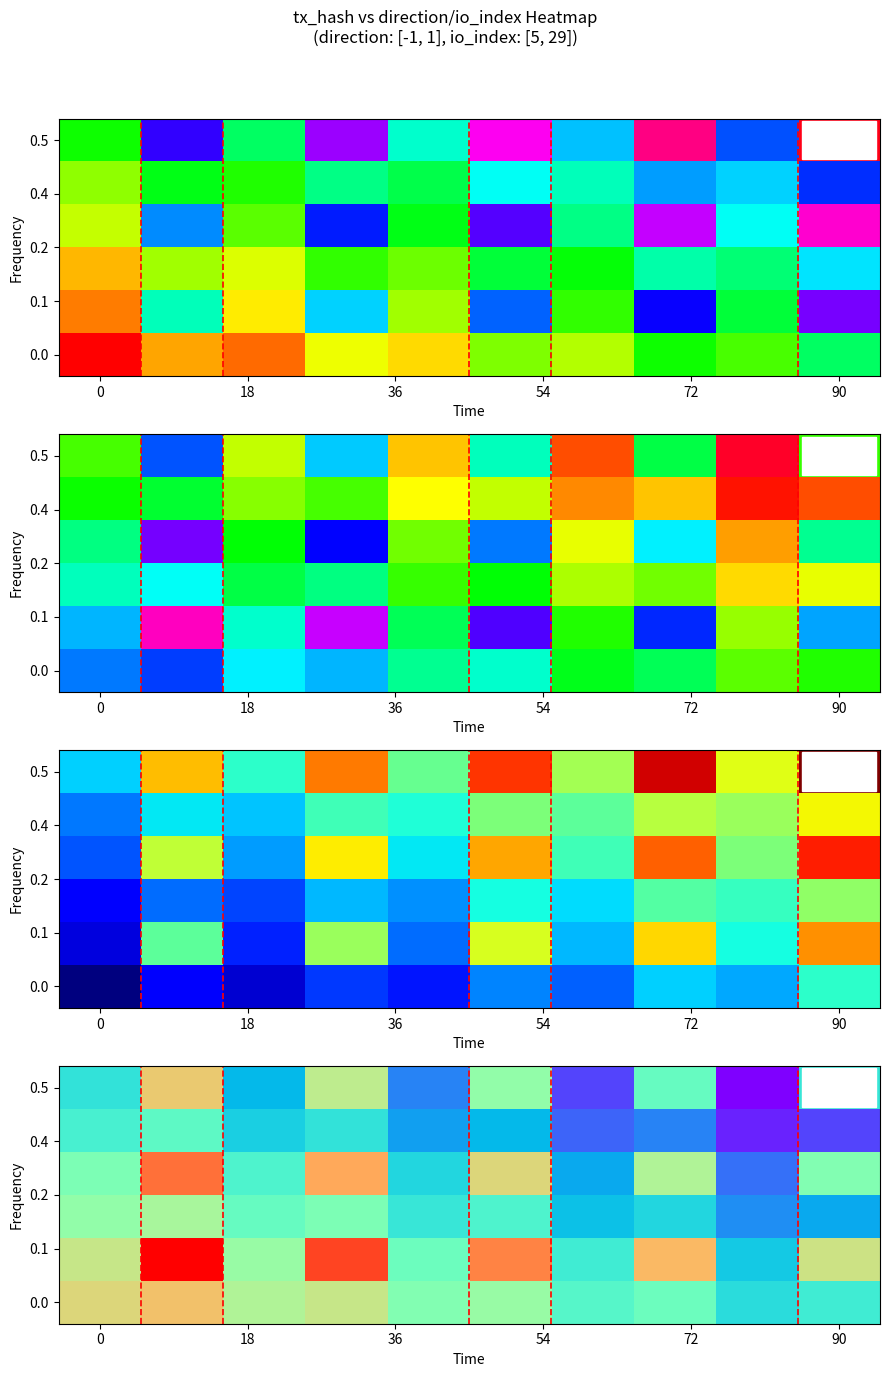

At how many categories does at least one series exceed -7?

6